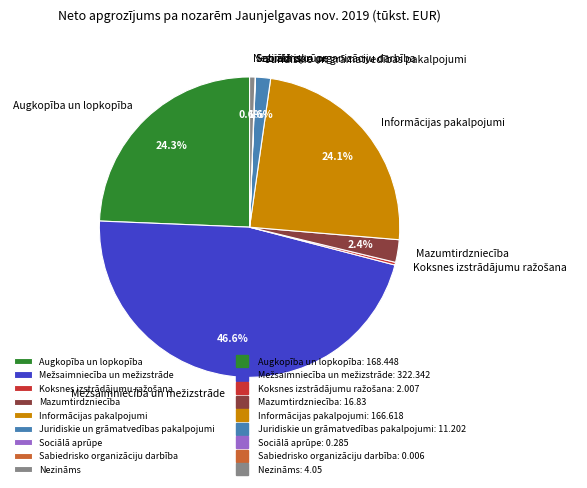

Does any single category account for the majority?

No